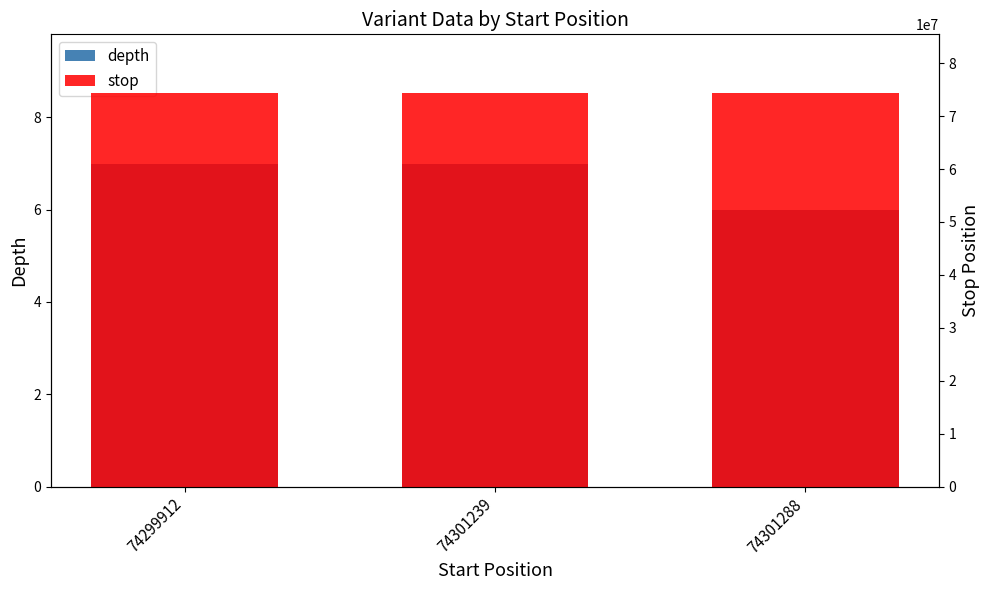

How many distinct data groups are displayed?

2